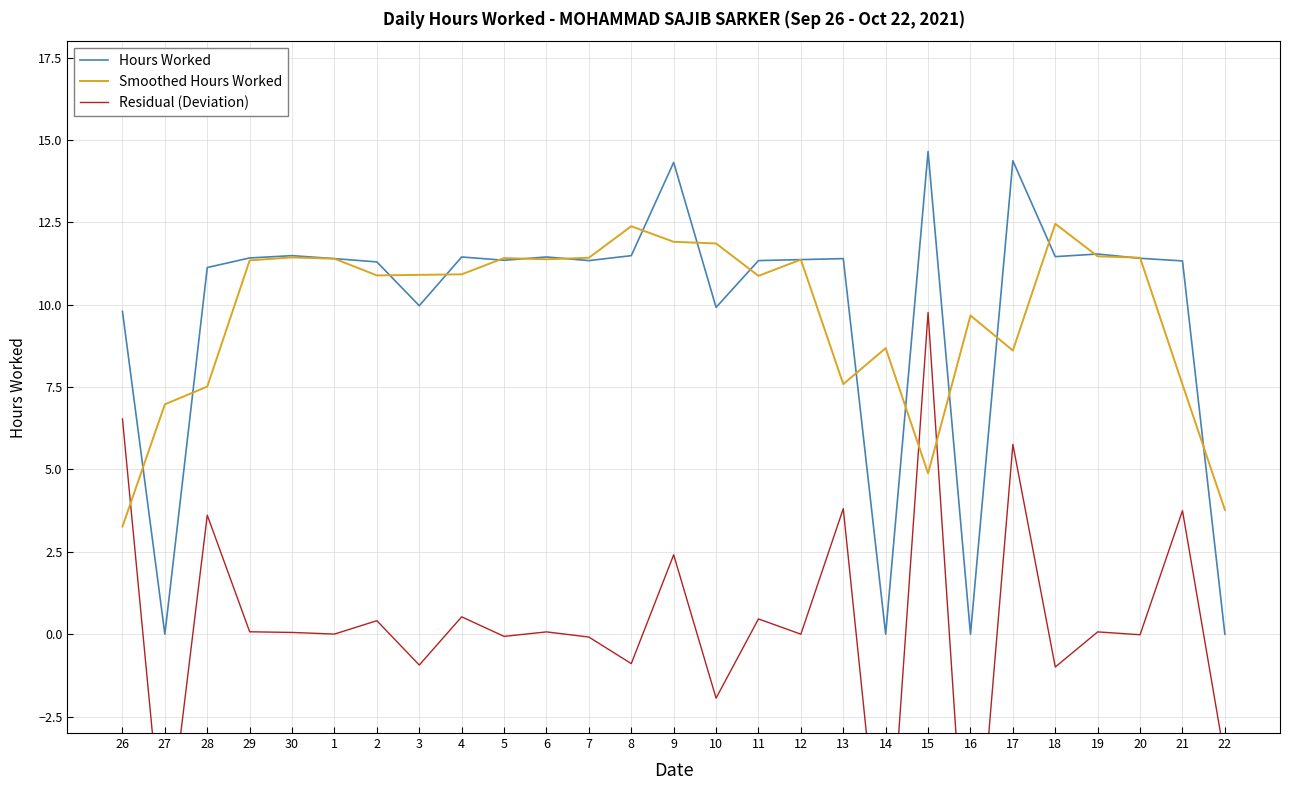

Does the chart display data point markers on the line(s)?

No